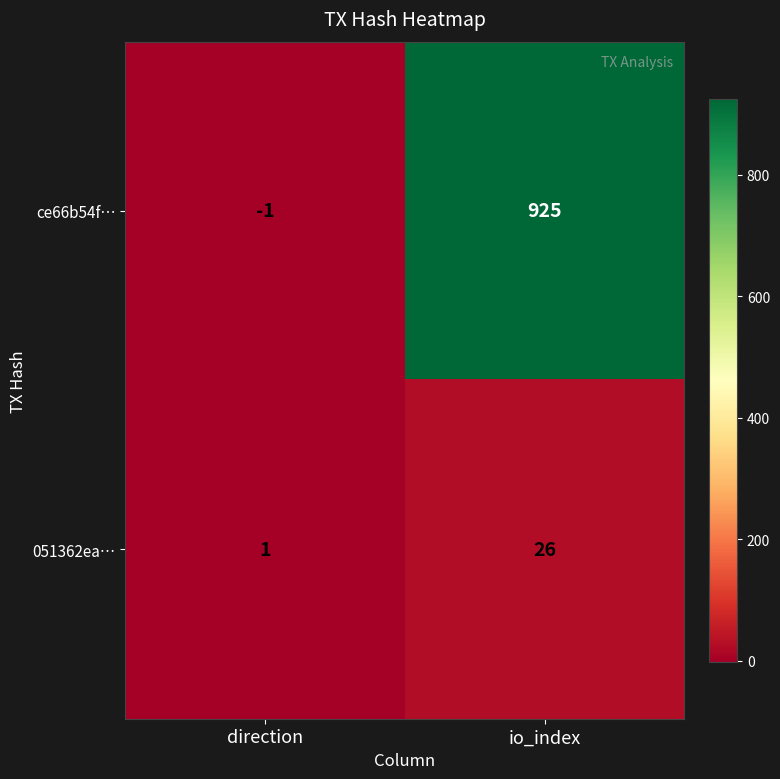

What value does the 051362ea… series have at io_index, to the nearest 5?

25